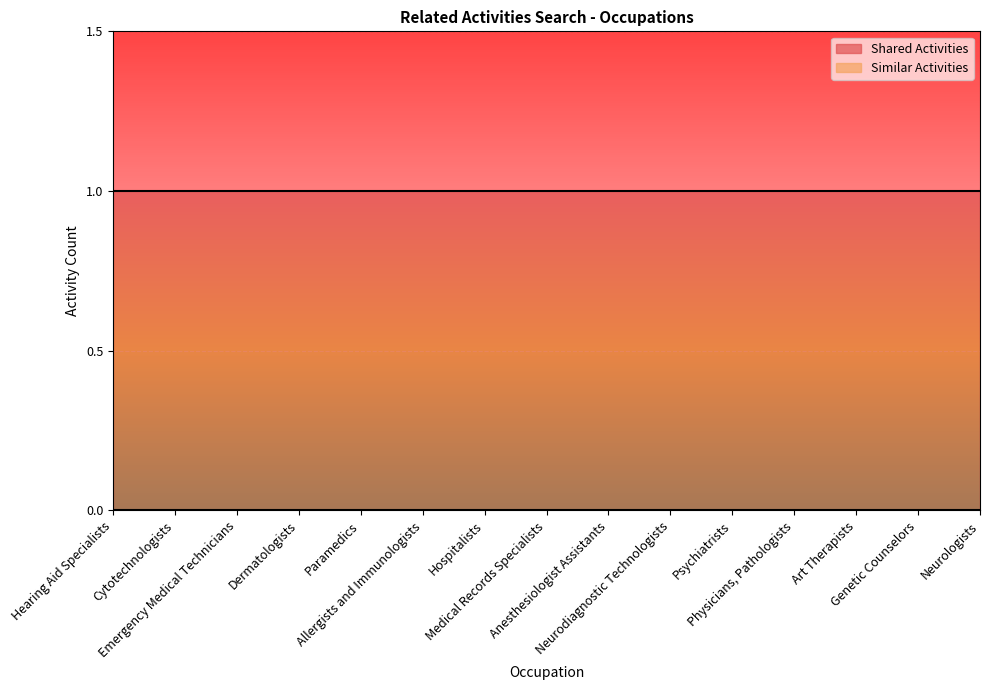

Reading left to right, extract all data points from this chart.

Shared Activities: Hearing Aid Specialists=1	Cytotechnologists=1	Emergency Medical Technicians=1	Dermatologists=1	Paramedics=1	Allergists and Immunologists=1	Hospitalists=1	Medical Records Specialists=1	Anesthesiologist Assistants=1	Neurodiagnostic Technologists=1	Psychiatrists=1	Physicians, Pathologists=1	Art Therapists=1	Genetic Counselors=1	Neurologists=1
Similar Activities: Hearing Aid Specialists=0	Cytotechnologists=0	Emergency Medical Technicians=0	Dermatologists=0	Paramedics=0	Allergists and Immunologists=0	Hospitalists=0	Medical Records Specialists=0	Anesthesiologist Assistants=0	Neurodiagnostic Technologists=0	Psychiatrists=0	Physicians, Pathologists=0	Art Therapists=0	Genetic Counselors=0	Neurologists=0